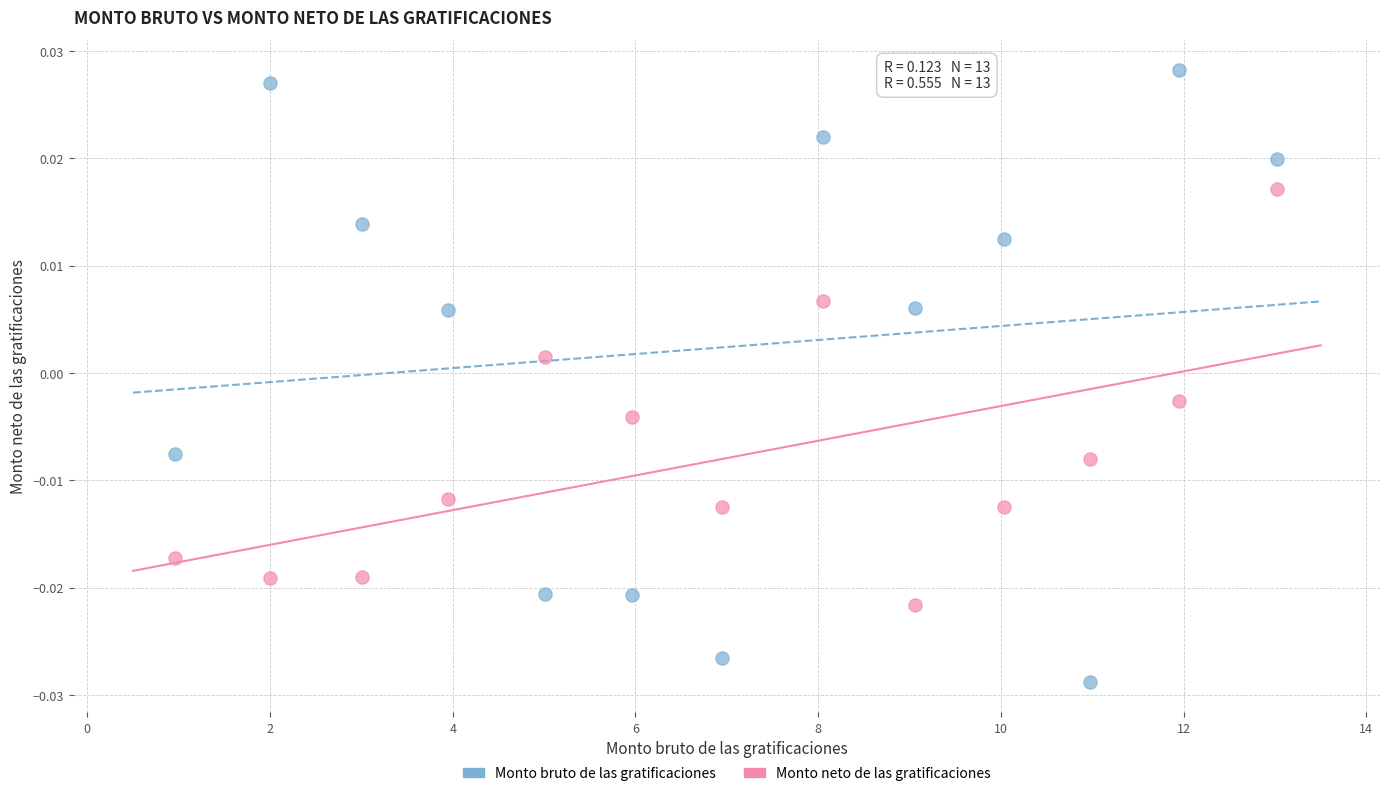

Which series reaches the minimum Y coordinate?

Monto bruto de las gratificaciones